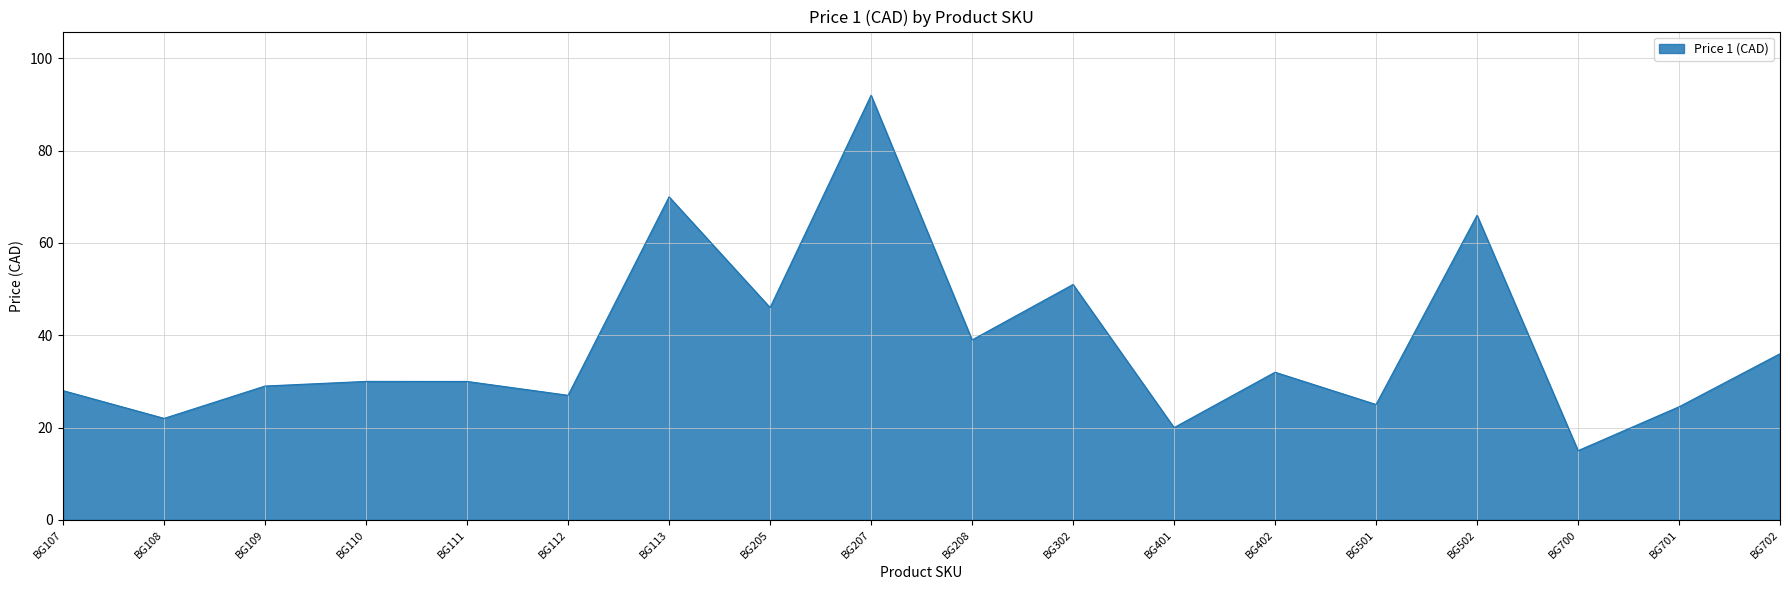

What value does the data have at BG702?

36.0